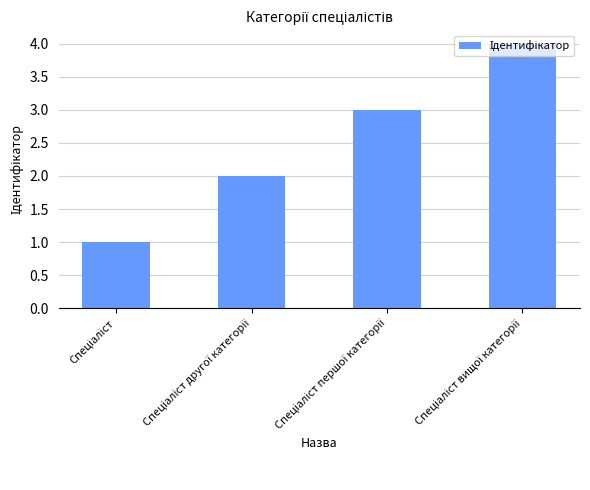

What is the maximum value shown in the chart?

4